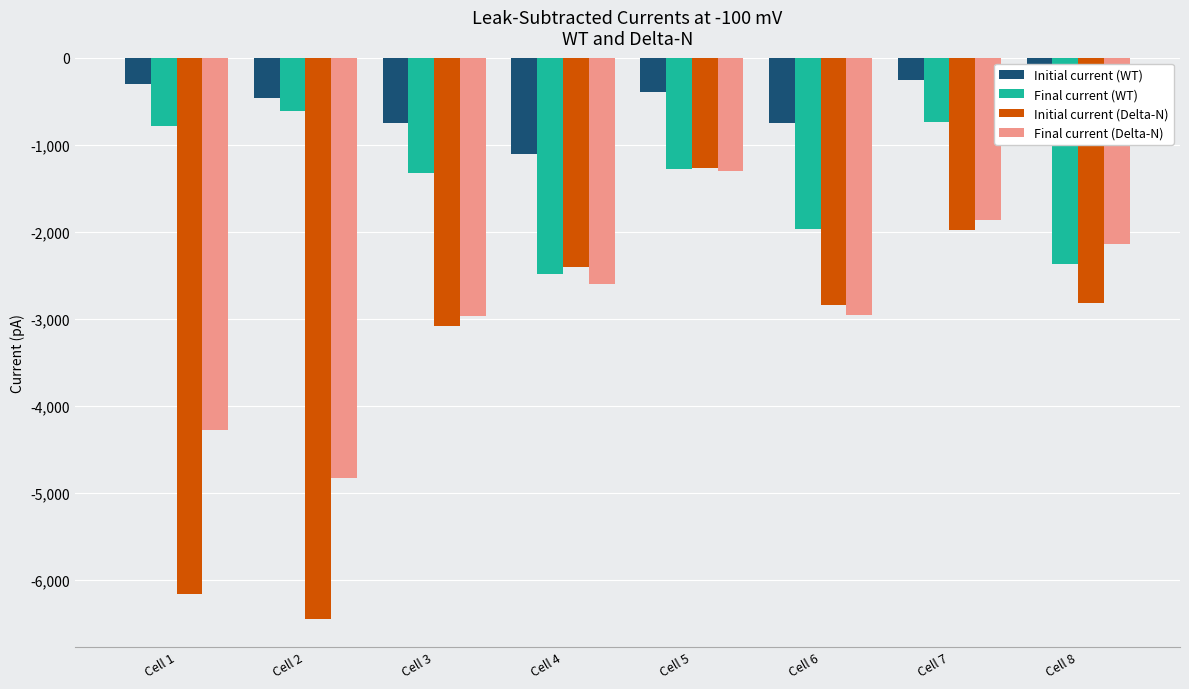

At which label does Initial current (Delta-N) reach its peak?

Cell 5